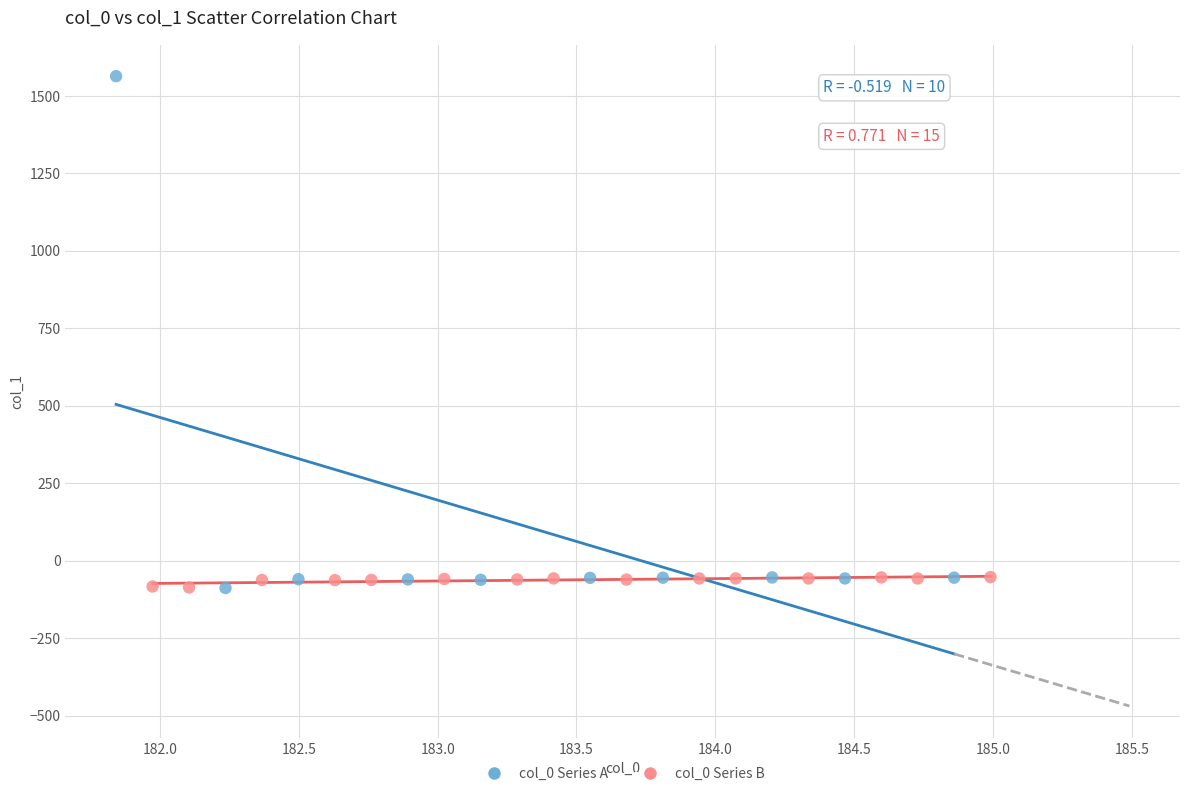

Which series has the widest spread of Y values?

col_0 Series A